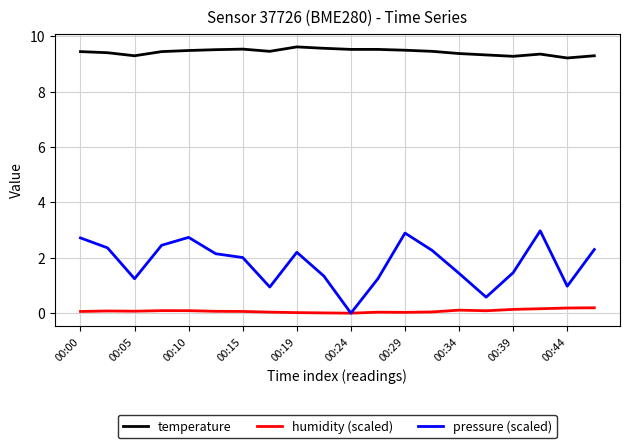

Does the chart have visible grid lines?

Yes